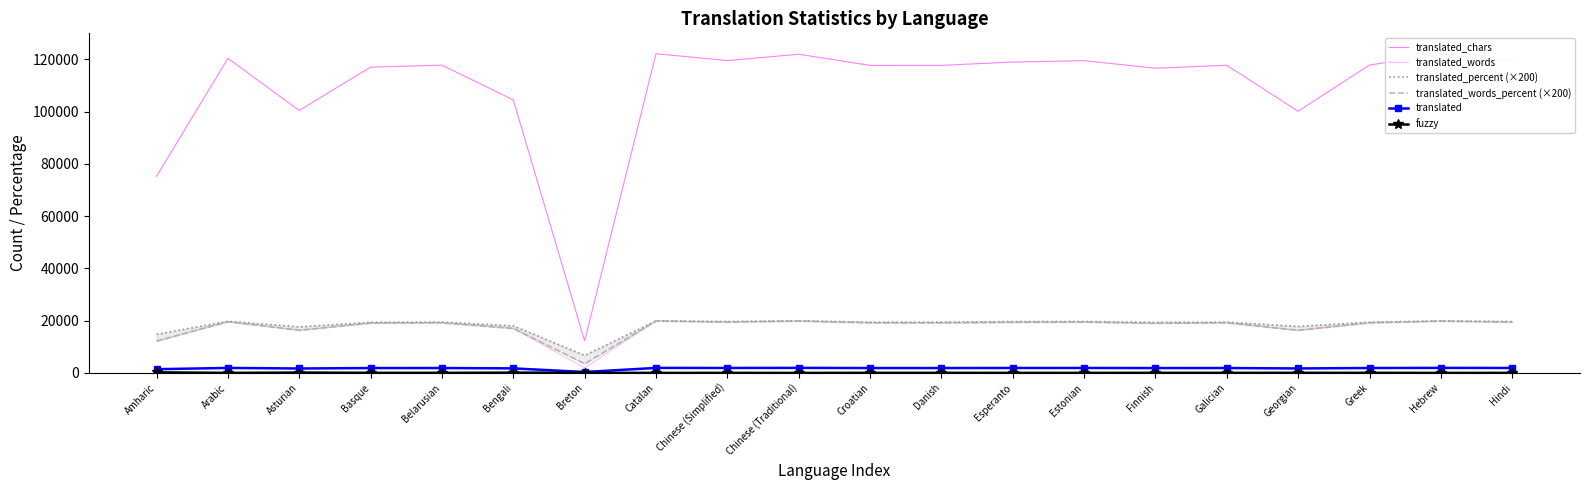

Does the chart have visible grid lines?

No